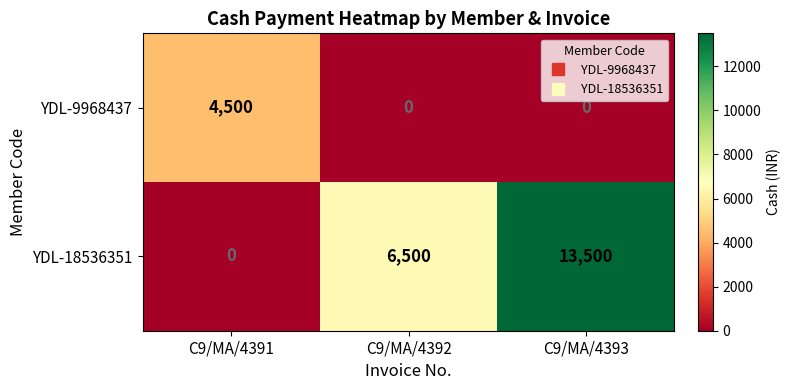

Reading left to right, transcribe all the data shown in this chart.

YDL-9968437: 4500	0	0
YDL-18536351: 0	6500	13500